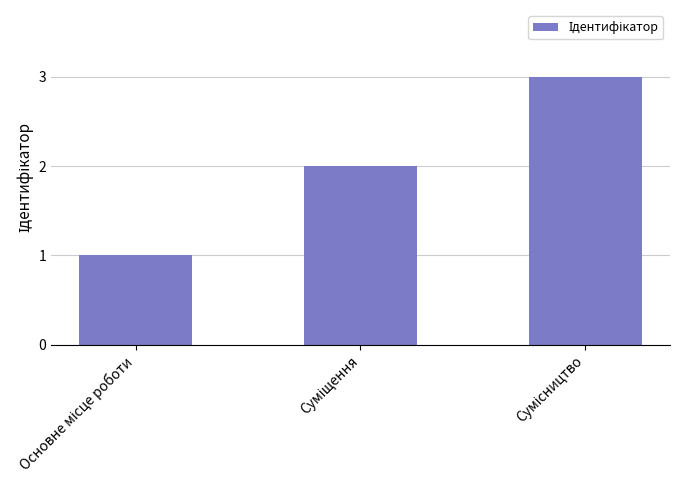

Are the bars grouped side by side (vs. stacked)?

No